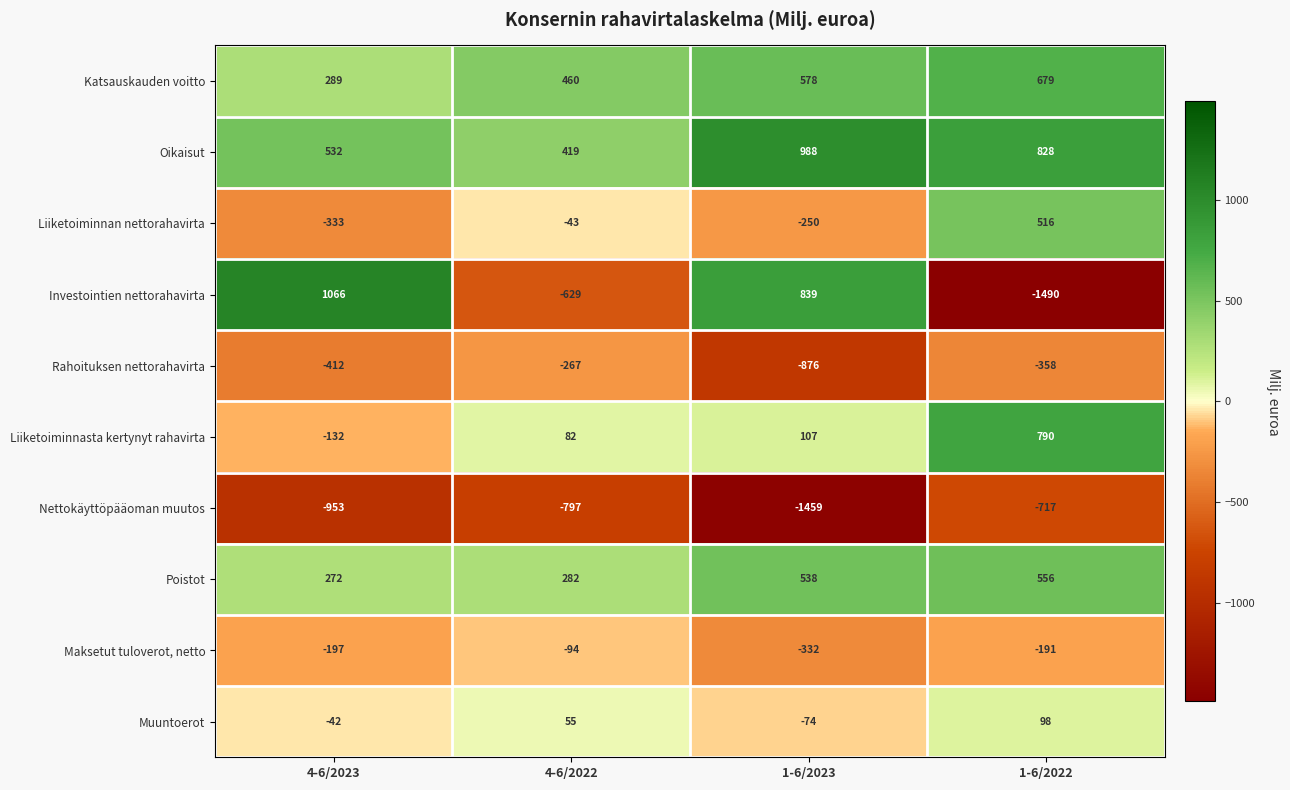

How many values in the Liiketoiminnan nettorahavirta series exceed -43?

1